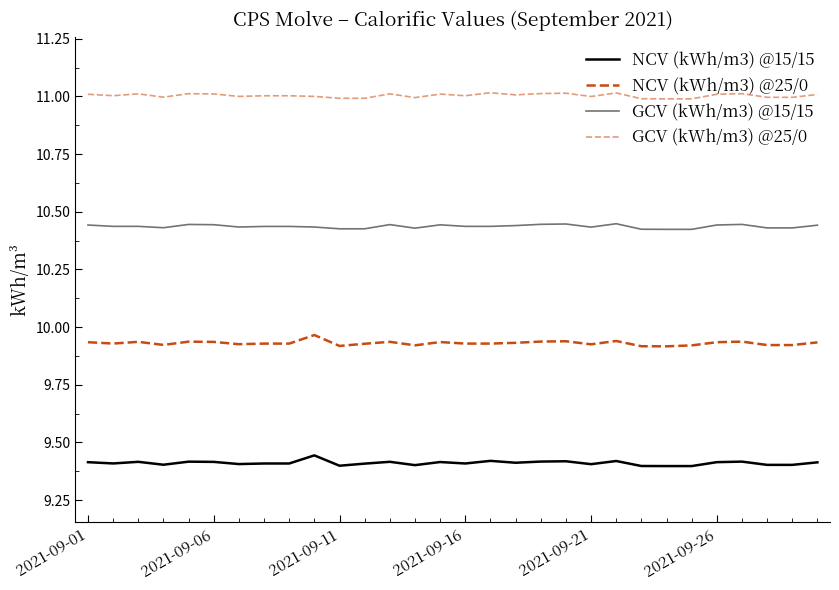

Rank the series by their maximum value, from highest to lowest.

GCV (kWh/m3) @25/0, GCV (kWh/m3) @15/15, NCV (kWh/m3) @25/0, NCV (kWh/m3) @15/15